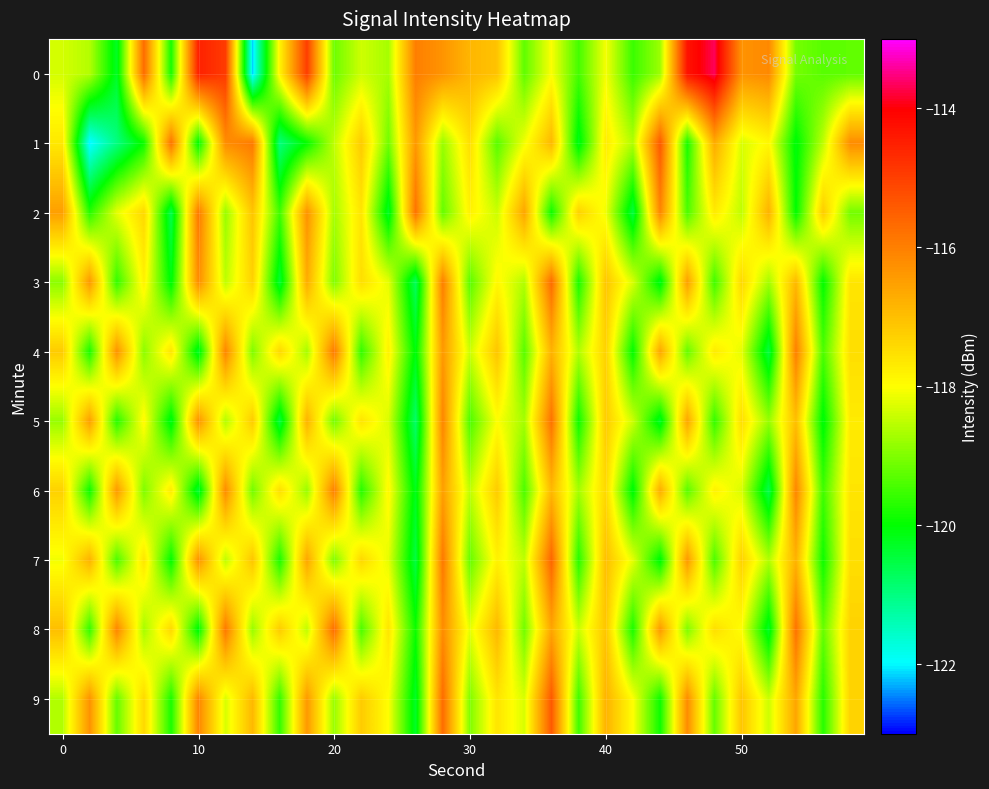

Reading left to right, transcribe all the data shown in this chart.

0: -118.3	-118.6	-120.3	-115.7	-119.8	-114.5	-114.9	-122.2	-117.8	-115.0	-119.1	-118.4	-118.7	-116.0	-116.3	-116.9	-117.1	-119.2	-118.0	-119.5	-118.1	-119.5	-118.8	-114.3	-113.7	-116.3	-116.2	-119.1	-119.3	-119.2
1: -117.7	-122.1	-121.0	-119.9	-115.8	-120.0	-116.2	-115.9	-121.0	-120.0	-118.5	-117.2	-119.1	-116.4	-118.8	-117.5	-119.3	-118.1	-116.9	-120.2	-117.7	-118.6	-115.4	-119.8	-116.7	-118.3	-117.9	-120.1	-118.5	-116.2
2: -116.5	-119.7	-118.2	-117.4	-120.6	-115.9	-118.8	-117.1	-119.5	-116.3	-118.7	-117.6	-120.3	-115.8	-119.2	-117.8	-118.4	-116.6	-119.9	-117.3	-118.1	-120.5	-116.1	-119.4	-117.7	-118.5	-116.8	-120.0	-117.2	-119.1
3: -118.9	-116.4	-119.6	-117.8	-120.1	-116.2	-118.5	-117.3	-120.4	-116.7	-119.0	-117.5	-118.2	-120.7	-116.0	-119.3	-117.9	-118.6	-115.7	-119.8	-117.1	-118.3	-120.2	-116.5	-119.5	-117.4	-118.7	-116.9	-120.0	-117.6
4: -117.2	-119.8	-116.3	-118.9	-117.6	-120.3	-116.1	-119.0	-117.4	-118.7	-115.9	-119.6	-117.8	-120.1	-116.4	-118.4	-117.1	-119.3	-116.8	-118.6	-117.3	-120.0	-116.6	-119.2	-117.7	-118.2	-120.5	-116.0	-119.4	-117.5
5: -118.8	-116.5	-119.7	-117.9	-120.2	-116.3	-118.6	-117.2	-120.5	-116.8	-119.1	-117.6	-118.3	-120.8	-116.1	-119.4	-118.0	-118.7	-115.8	-119.9	-117.2	-118.4	-120.3	-116.6	-119.6	-117.5	-118.8	-117.0	-120.1	-117.7
6: -117.3	-119.9	-116.4	-119.0	-117.7	-120.4	-116.2	-119.1	-117.5	-118.8	-116.0	-119.7	-117.9	-120.2	-116.5	-118.5	-117.2	-119.4	-116.9	-118.7	-117.4	-120.1	-116.7	-119.3	-117.8	-118.3	-120.6	-116.1	-119.5	-117.6
7: -118.1	-116.8	-119.4	-117.6	-120.0	-116.3	-118.5	-117.1	-119.8	-116.6	-119.0	-117.4	-118.2	-120.5	-115.9	-119.2	-117.8	-118.5	-115.6	-119.7	-117.0	-118.2	-120.1	-116.4	-119.4	-117.3	-118.6	-116.8	-119.9	-117.5
8: -117.0	-119.6	-116.1	-118.7	-117.4	-120.1	-115.9	-118.8	-117.2	-118.5	-115.7	-119.4	-117.6	-119.9	-116.2	-118.2	-116.9	-119.1	-116.6	-118.4	-117.1	-119.8	-116.4	-119.0	-117.5	-118.0	-120.3	-115.8	-119.2	-117.3
9: -118.6	-116.3	-119.2	-117.4	-119.8	-116.1	-118.3	-116.9	-119.6	-116.4	-118.8	-117.2	-118.0	-120.3	-115.7	-119.0	-117.6	-118.3	-115.4	-119.5	-116.8	-118.0	-119.9	-116.2	-119.2	-117.1	-118.4	-116.6	-119.7	-117.3